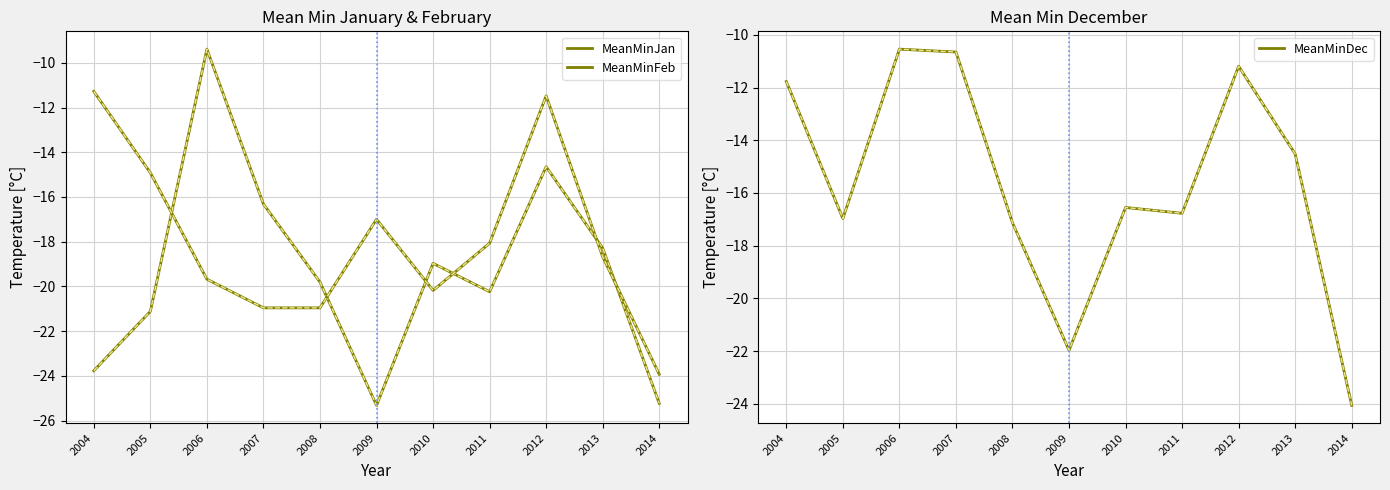

Which has a higher value, 2014 or 2006?

2006